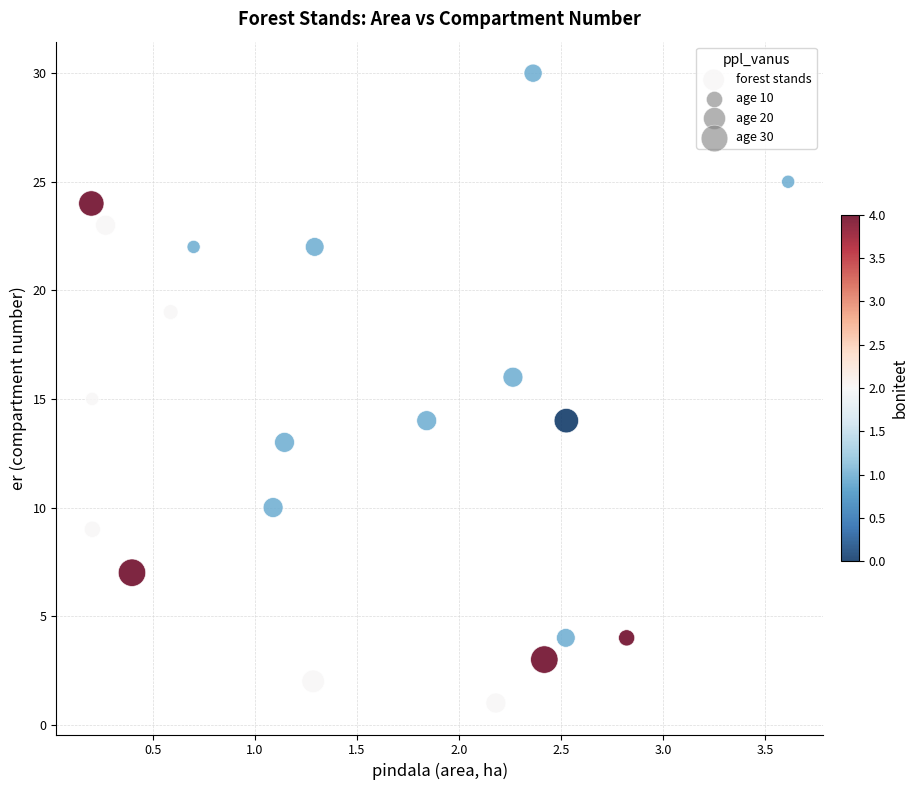

What is the range of Y values (max minus min)?

29